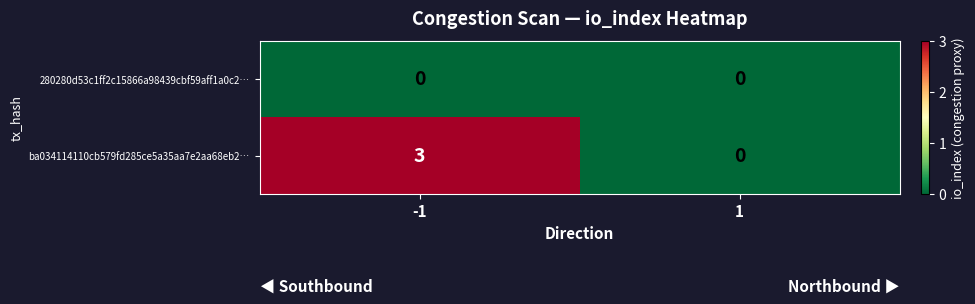

At which category is the sum across all series the highest?

-1